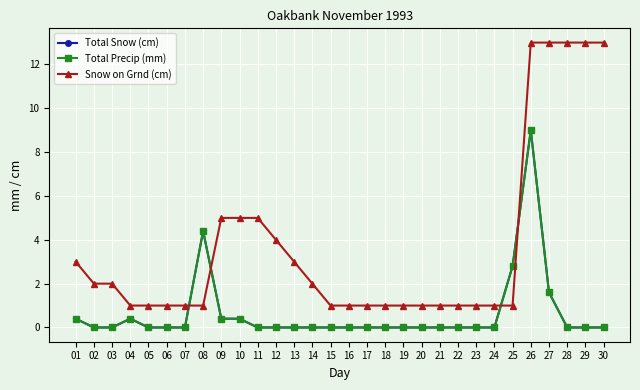

Where do Total Precip (mm) and Snow on Grnd (cm) first cross each other?

07 and 08